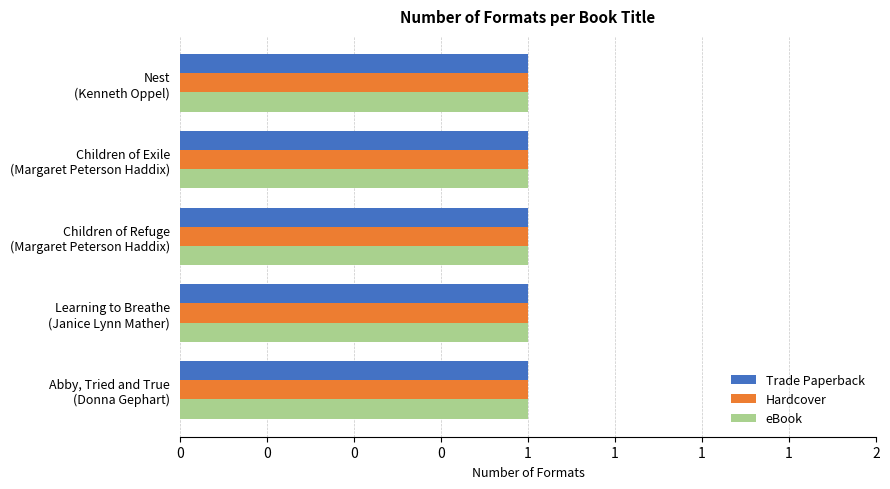

At which category is the sum across all series the highest?

Nest